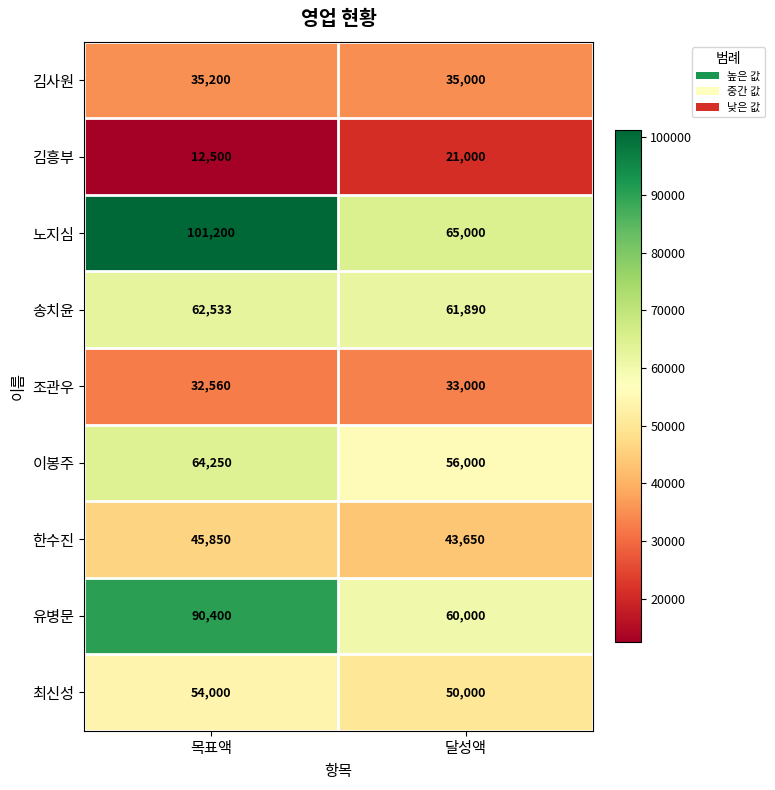

Which category has the highest value across all series?

목표액